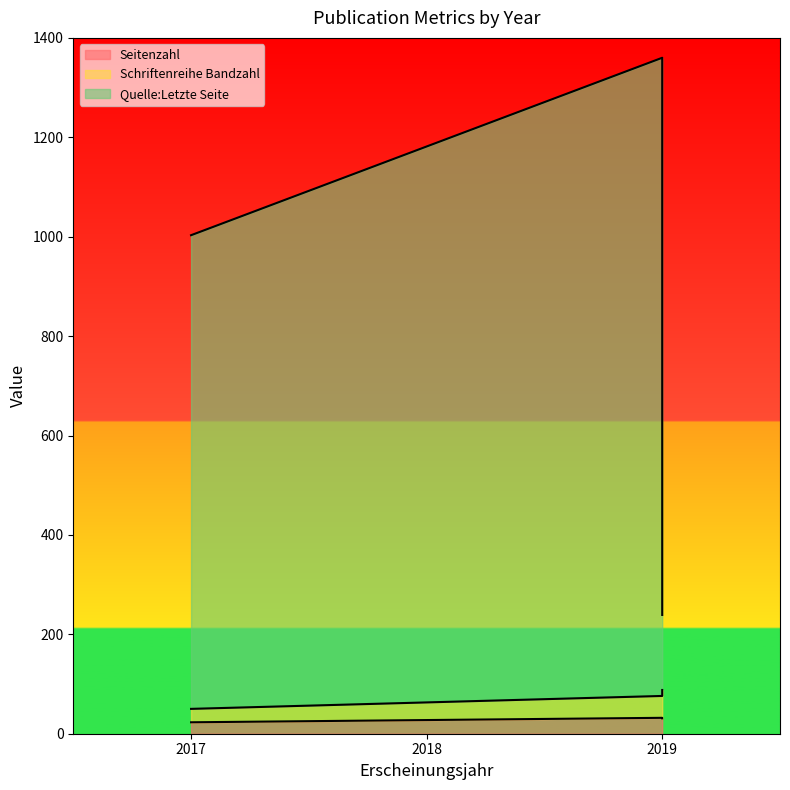

What is the maximum value shown in the chart?

1360